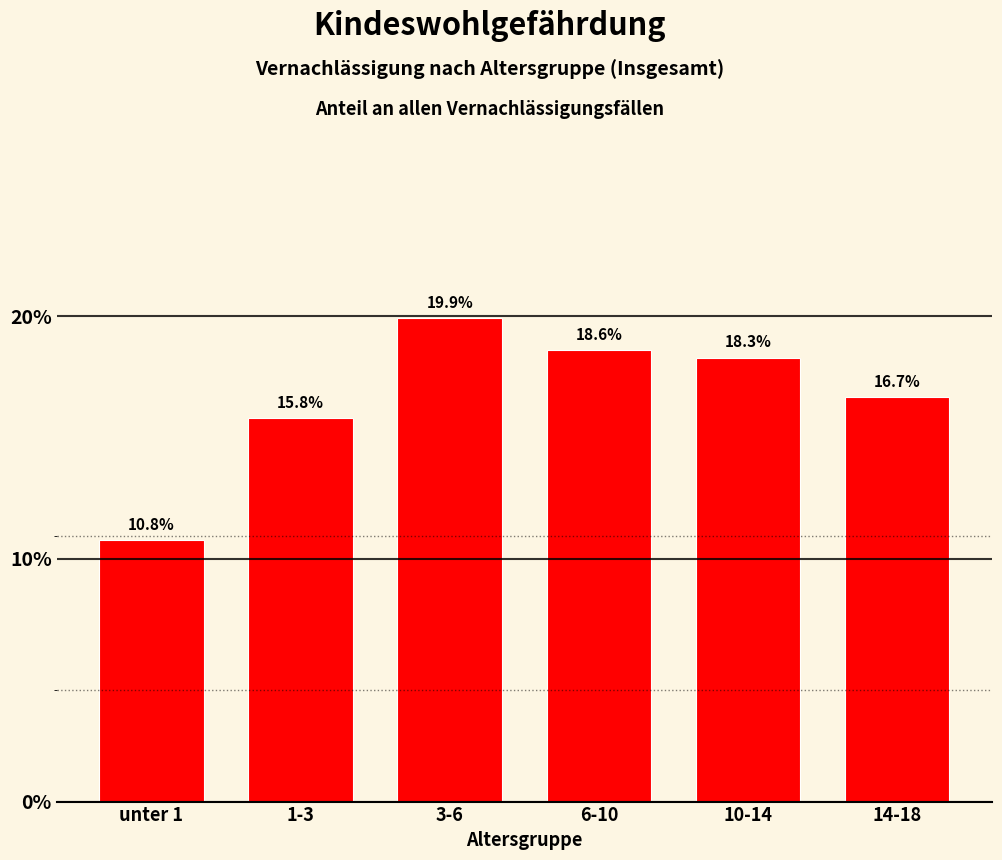

Reading left to right, what are all the values shown in this chart?

10.8	15.8	19.9	18.6	18.3	16.7